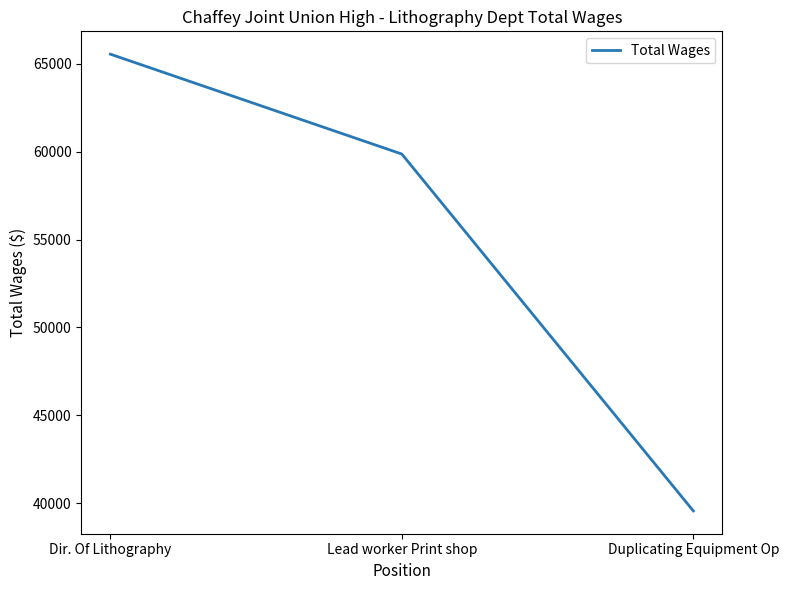

Approximately how many times larger is the value at Duplicating Equipment Op compared to Dir. Of Lithography?

0.6